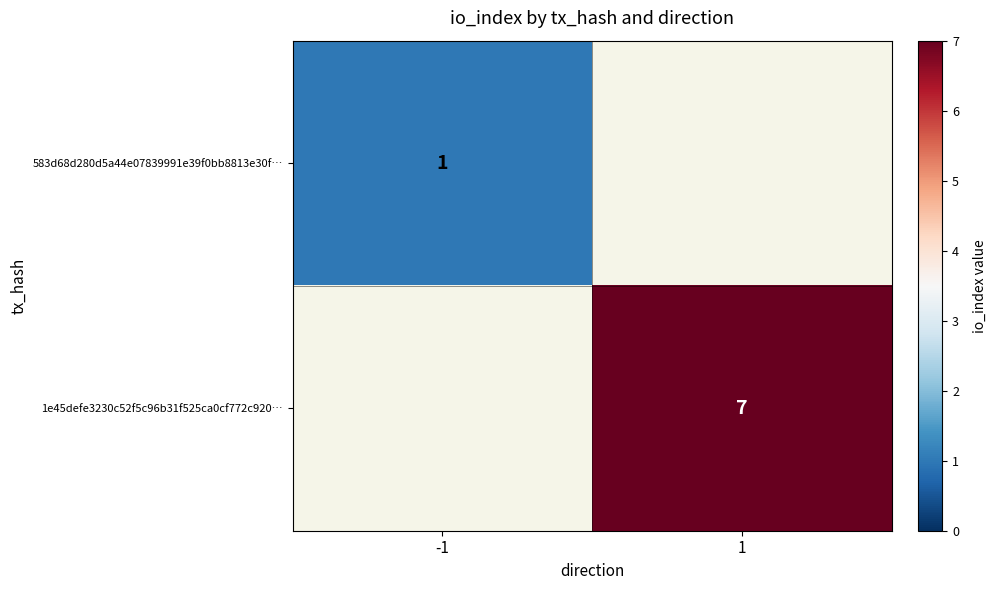

Is the value of 583d68d280d5a44e07839991e39f0bb8813e30f… at -1 greater than the value of 1e45defe3230c52f5c96b31f525ca0cf772c920… at 1?

No